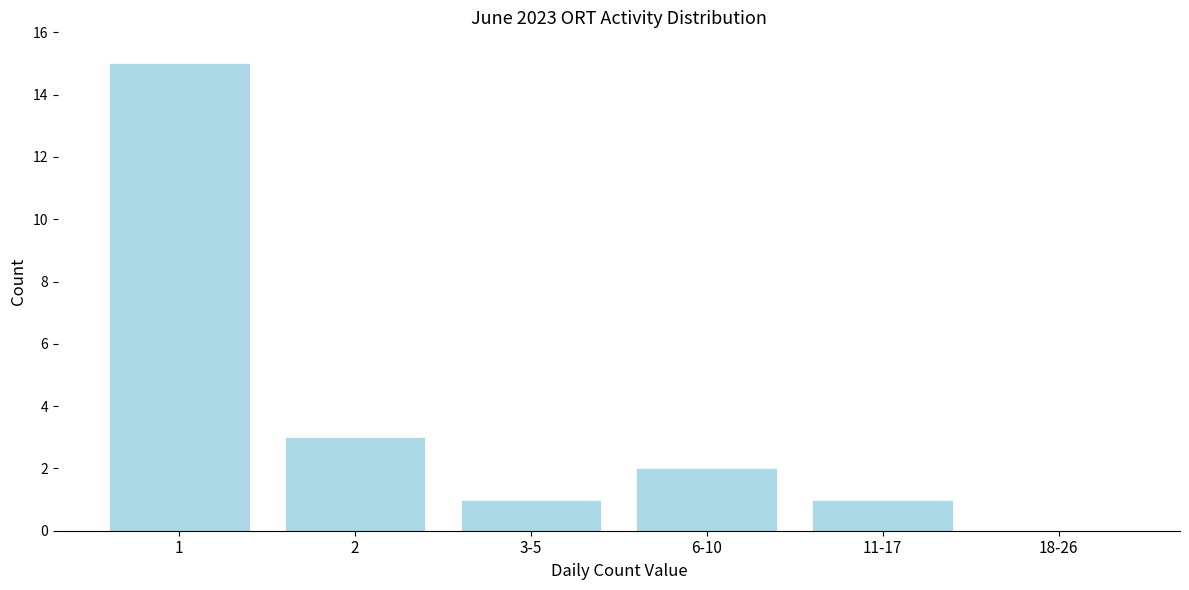

Reading left to right, what are all the values shown in this chart?

1=15	2=3	3-5=1	6-10=2	11-17=1	18-26=0